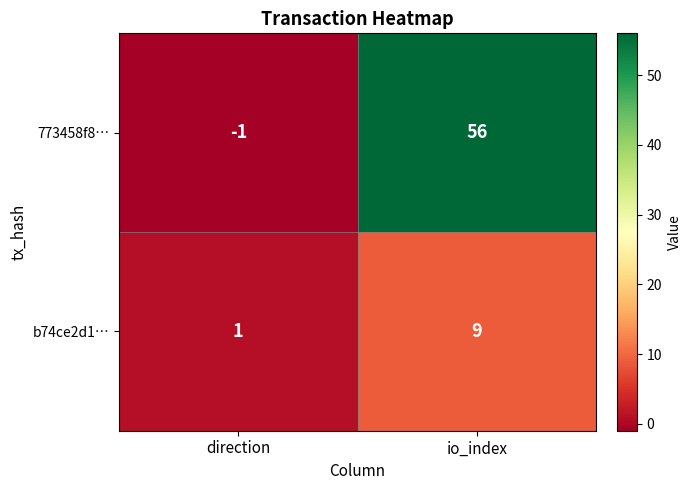

Which label corresponds to the smallest value in the chart?

direction